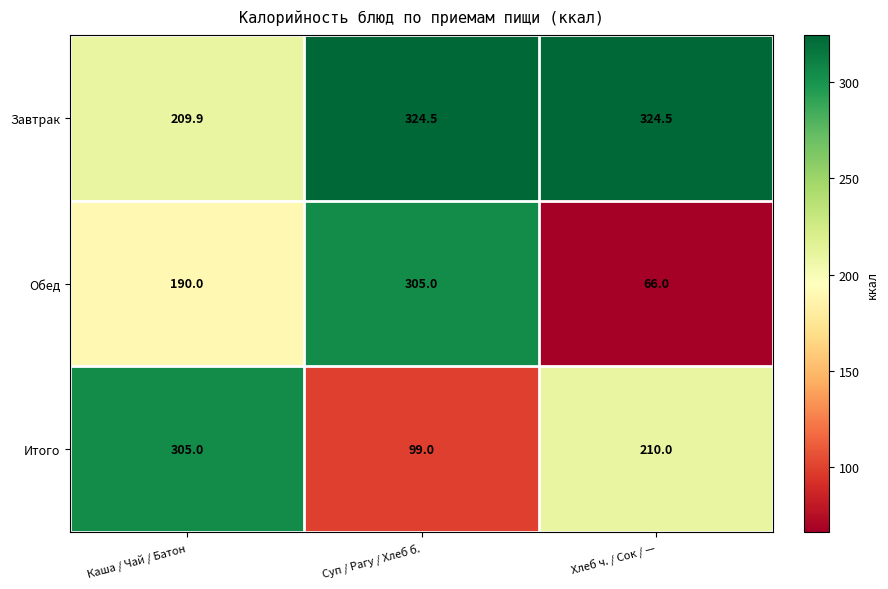

What is the total value across all series at Хлеб ч. / Сок / —?

600.5